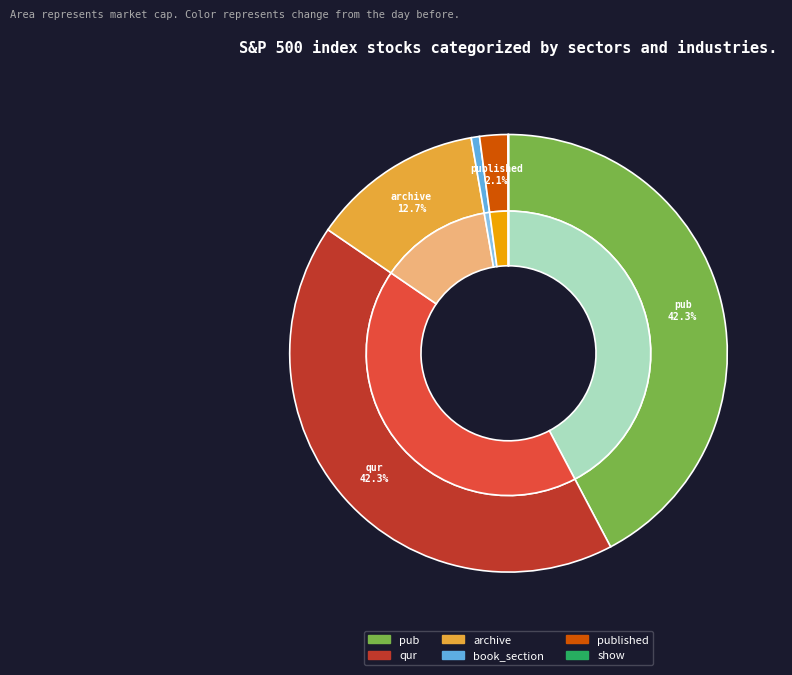

Is there any slice that represents more than half of the pie?

No